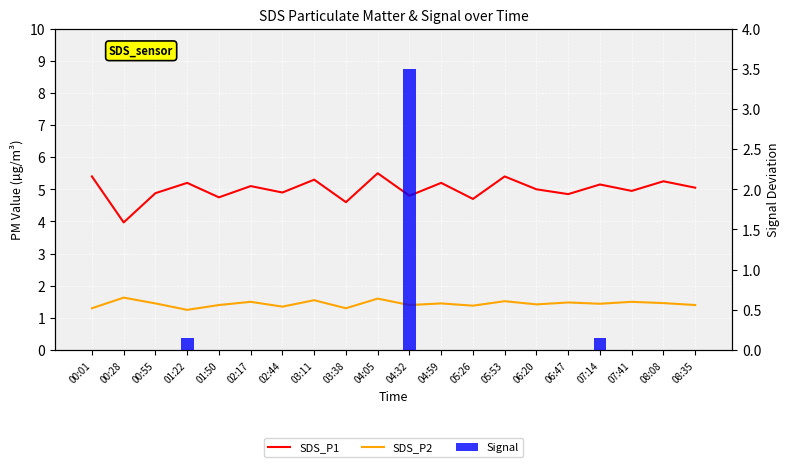

What is the total value across all series at 08:08?

6.7